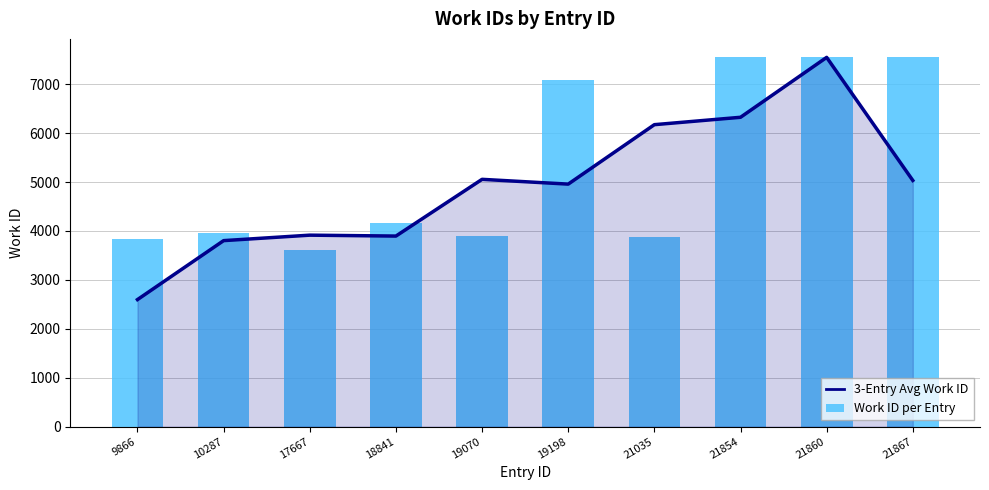

The 3-Entry Avg Work ID series shows 11128.4 at 21860. True or false?

False